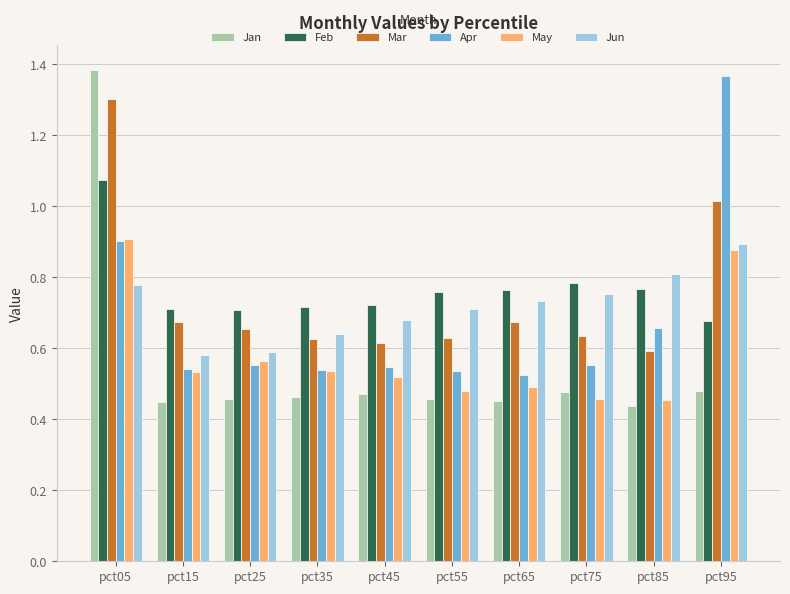

True or false: May has a value of 0.8 at pct25.

False